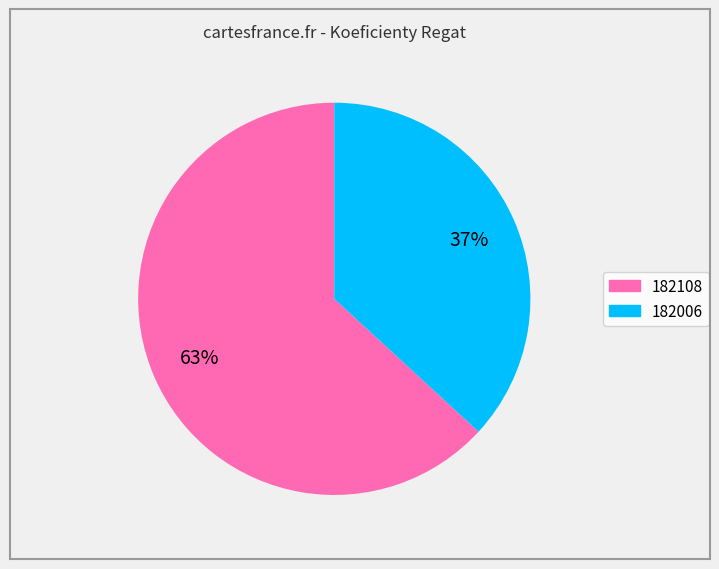

Which has a higher value, 182006 or 182108?

182108